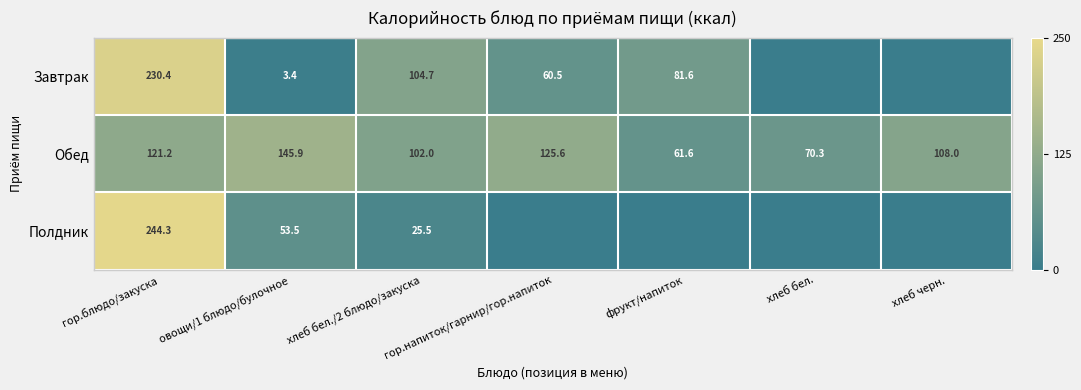

What is the difference between the second highest and second lowest values in the Обед series?

55.3